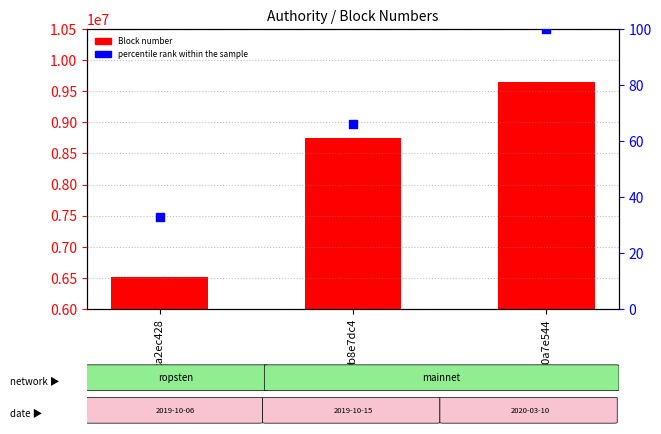

Which series contains the highest Y value?

Block number